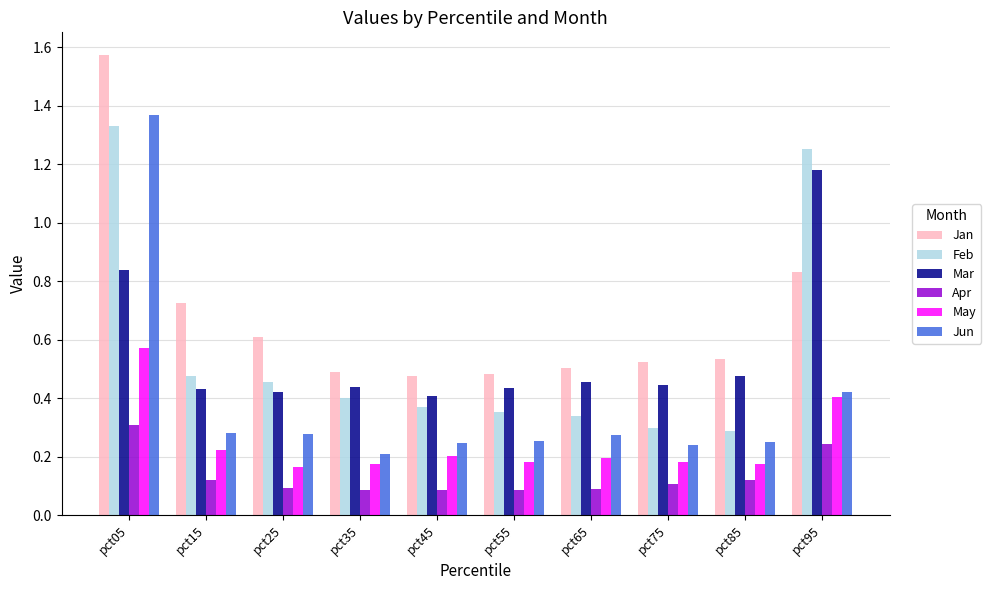

What are all the series names shown in the legend?

Jan, Feb, Mar, Apr, May, Jun